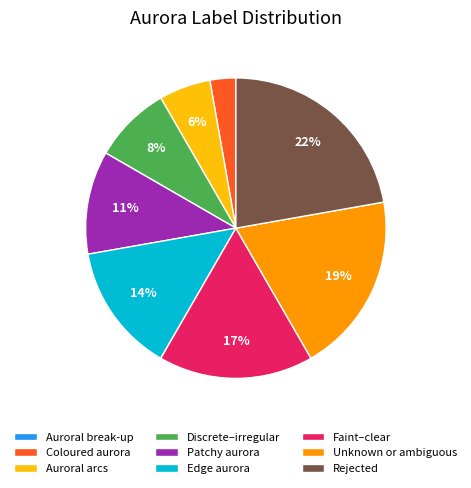

What percentage is the Rejected slice, to the nearest percent?

22%